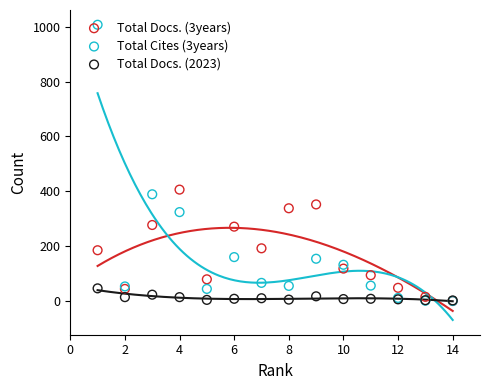

Which series has the widest spread of Y values?

Total Cites (3years)